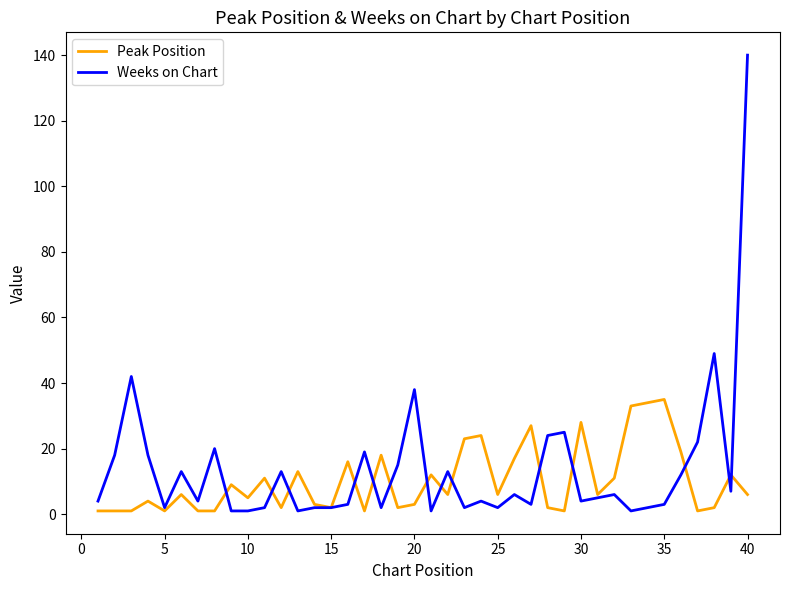

List the series in order of their peak value, lowest first.

Peak Position, Weeks on Chart